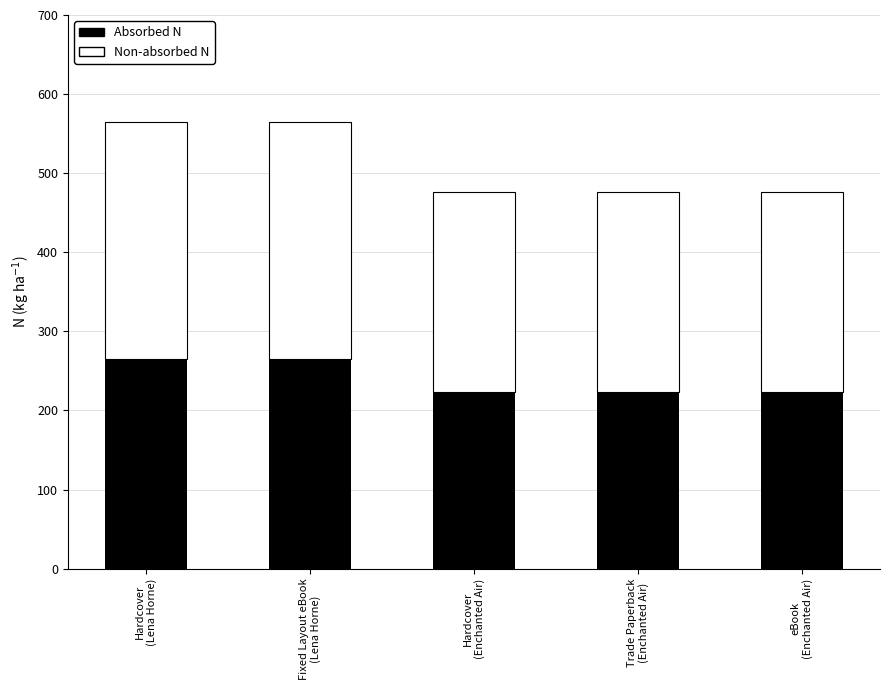

What are all the series names shown in the legend?

Absorbed N, Non-absorbed N